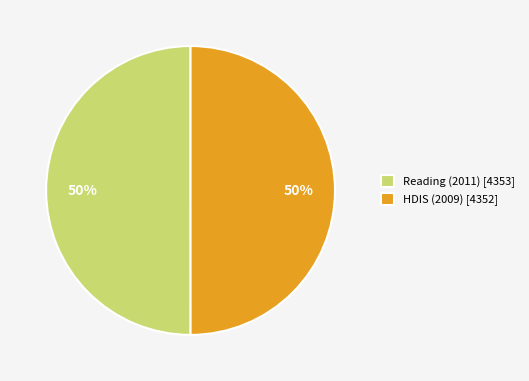

To the nearest percent, what is the combined percentage of Reading (2011) [4353] and HDIS (2009) [4352]?

100%